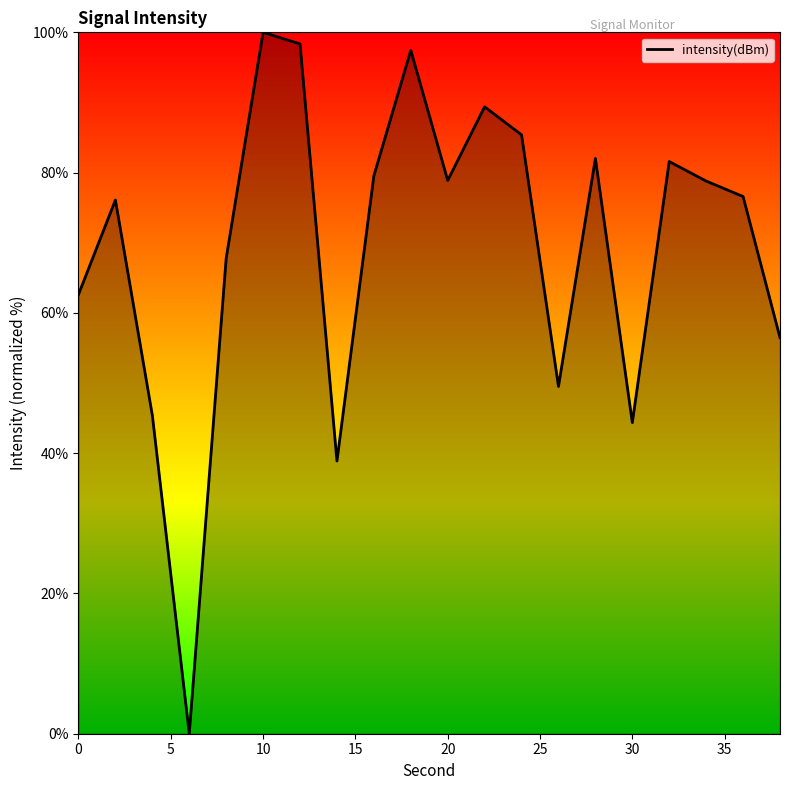

What is the difference between the maximum and minimum values?

100.0